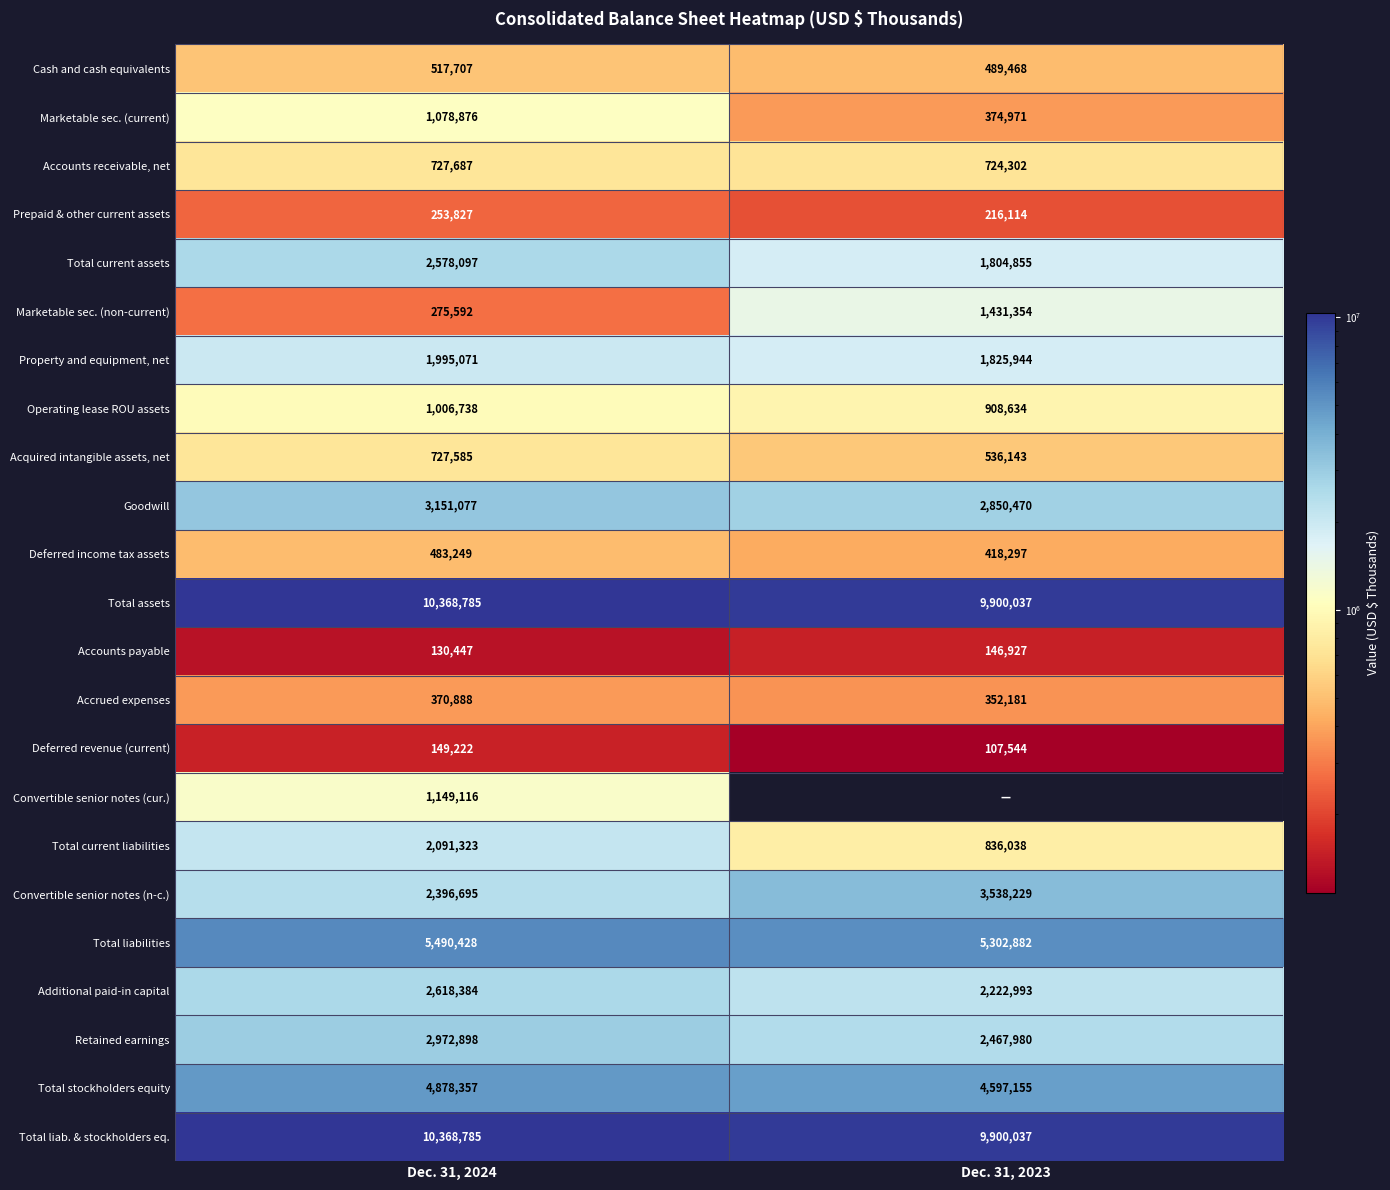

What is the spread (max minus min) of values at Dec. 31, 2024?

10238338